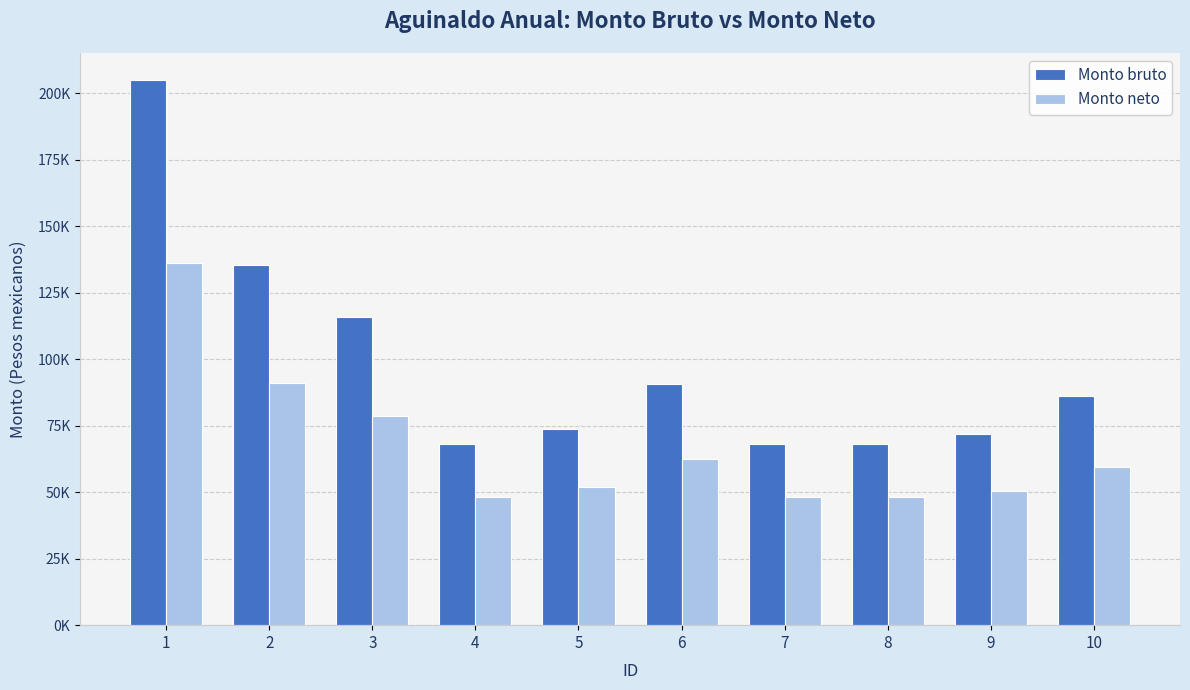

What is the difference between the maximum and minimum values in the Monto bruto series?

136812.2